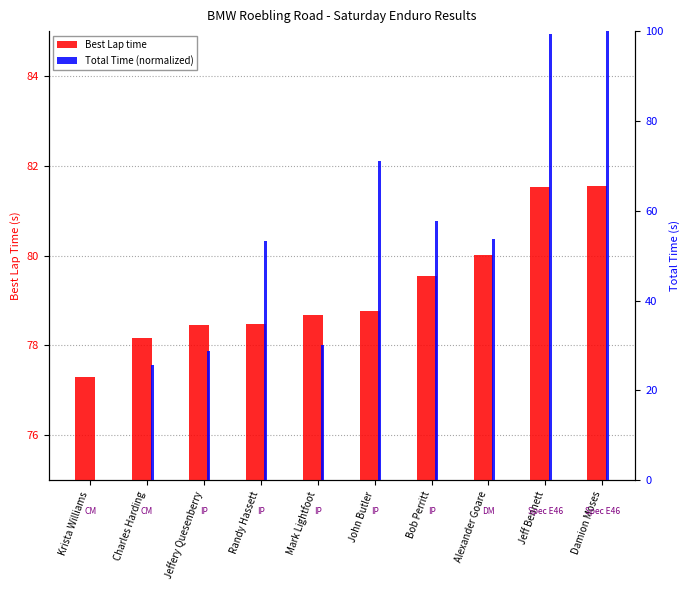

What is the difference between the highest and lowest values at Damion Moses?

18.5